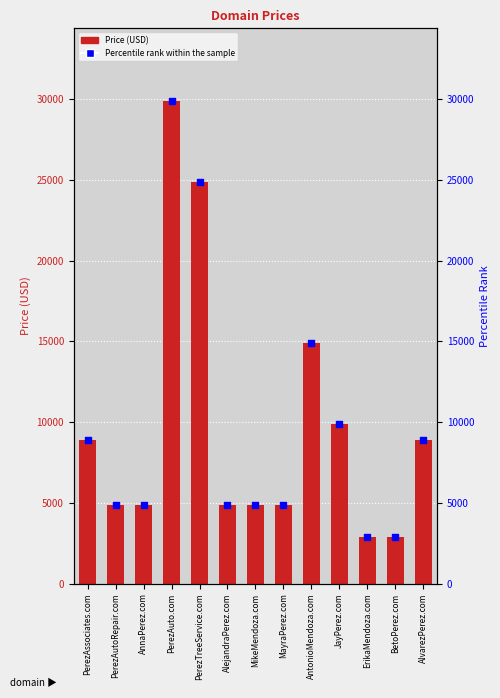

What is the total value across all series at BetoPerez.com?

5776